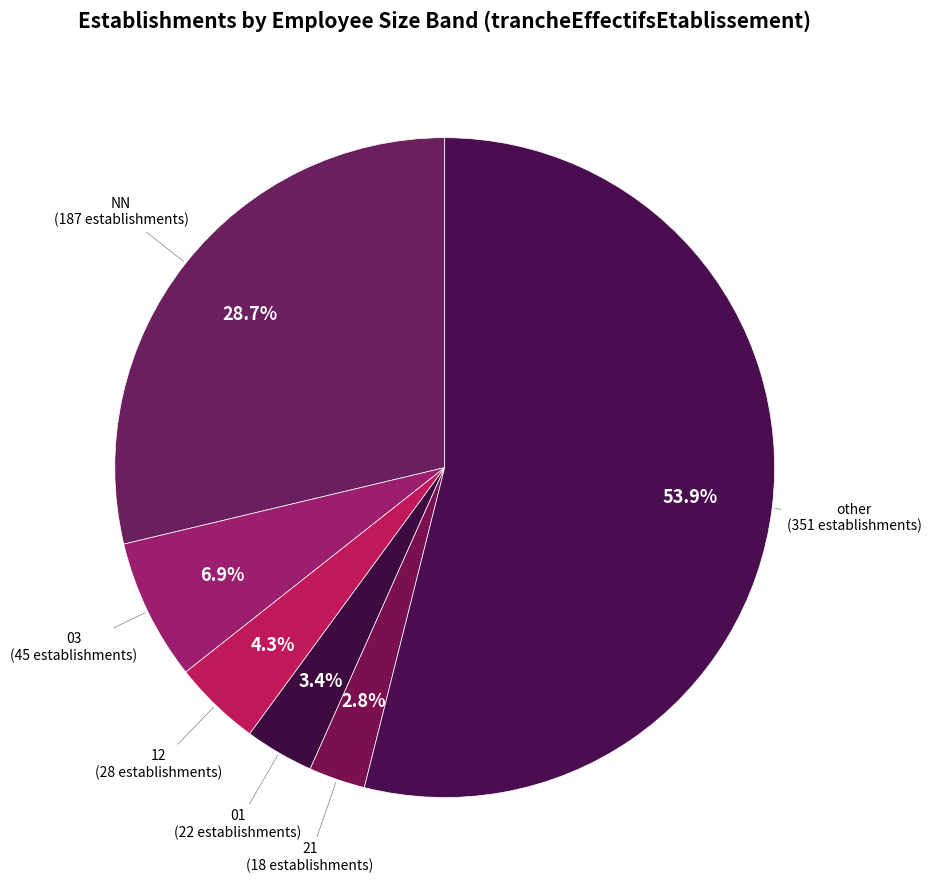

Does any single category account for the majority?

Yes